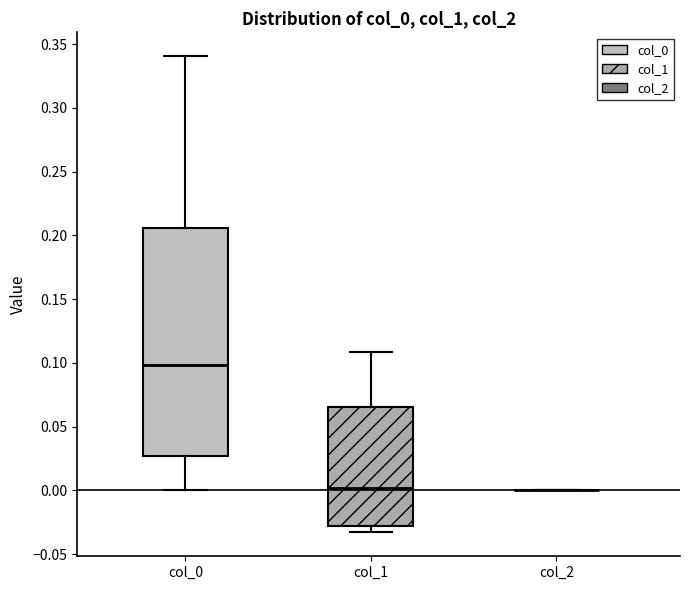

Comparing the boxes themselves (not the whiskers), which one is the tallest?

col_0